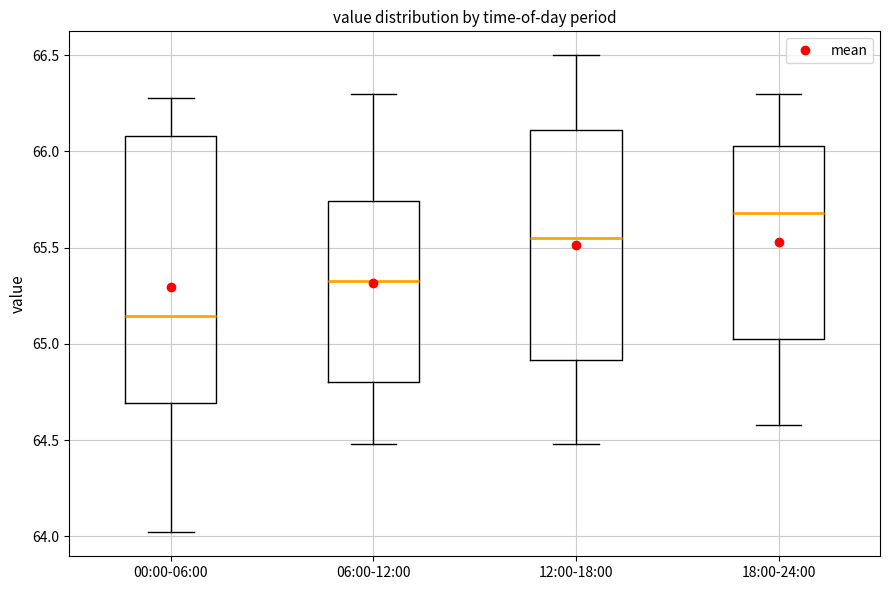

Which box has the highest median line?

18:00-24:00